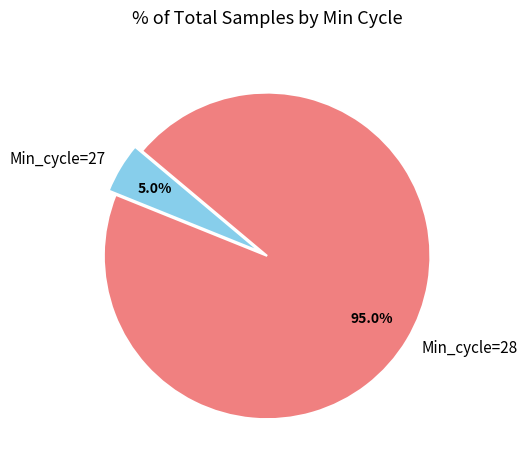

Rank the categories by value from highest to lowest.

Min_cycle=28, Min_cycle=27